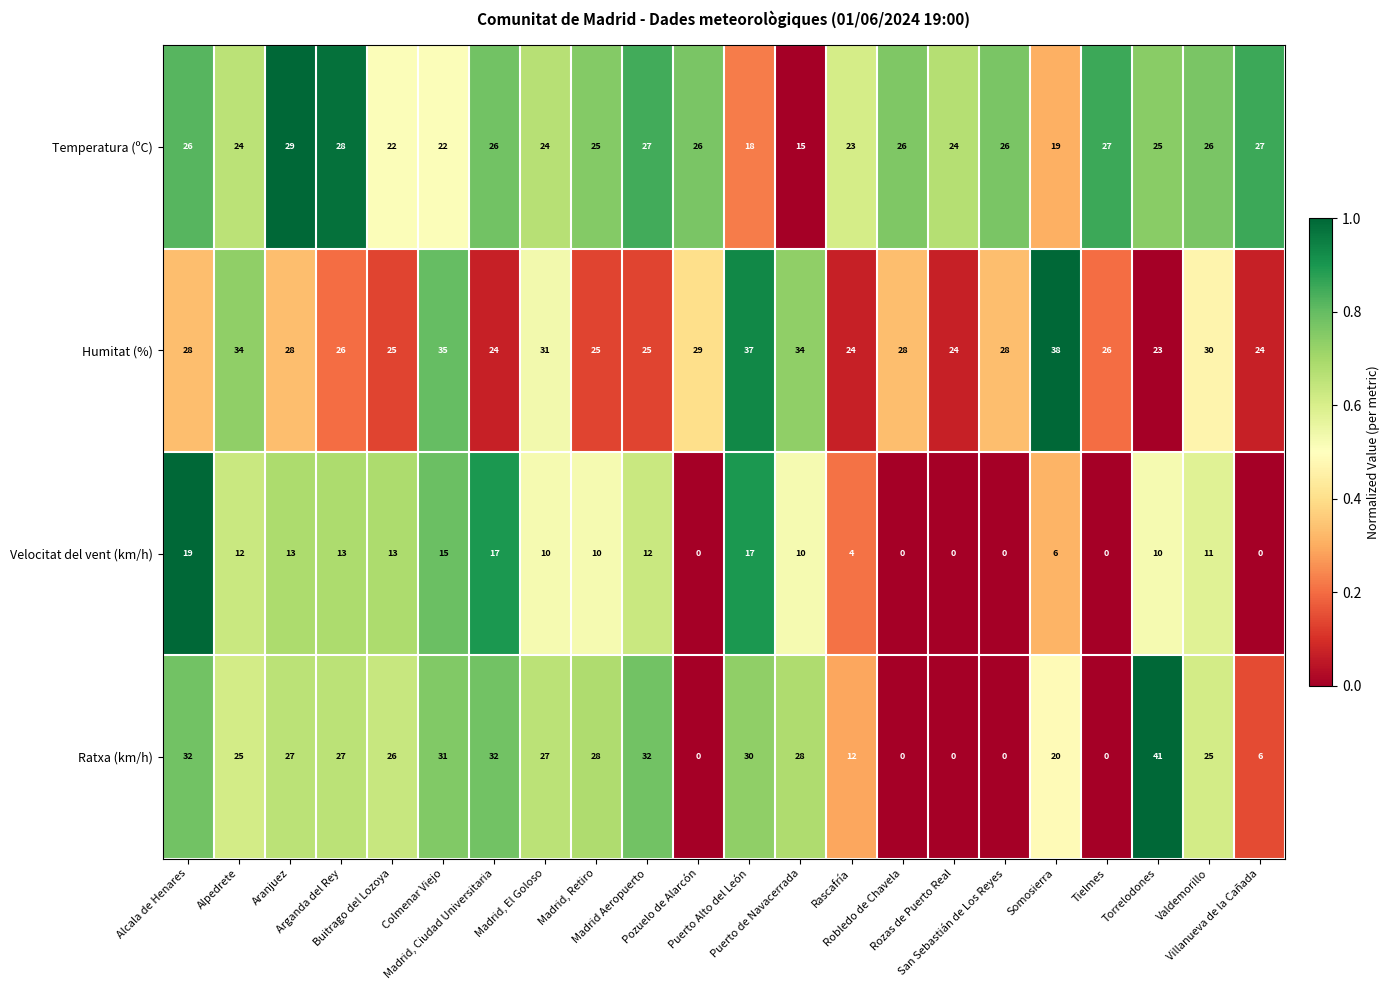

How many series are shown in this chart?

4